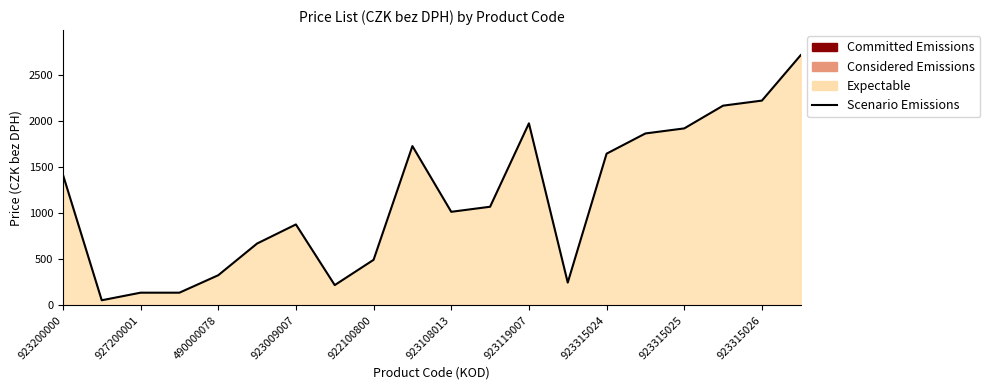

True or false: the data shows 878.4 at 923009007.

True